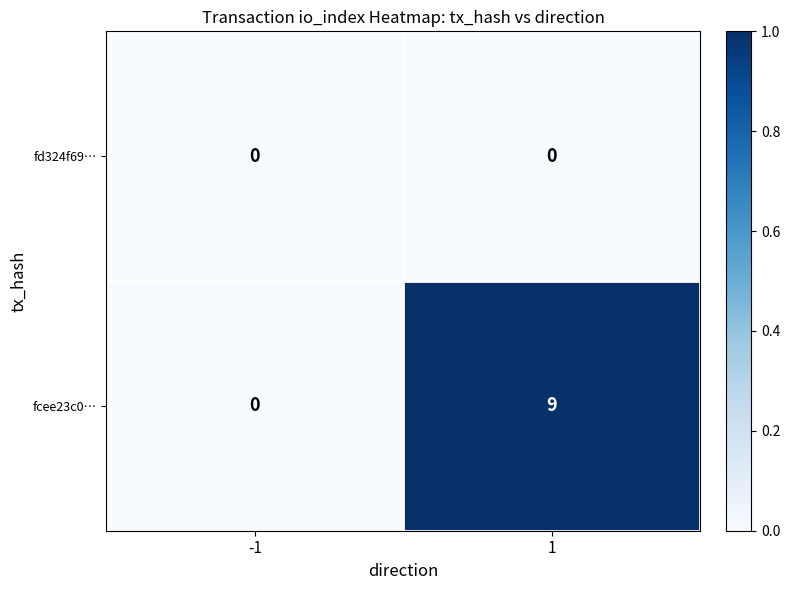

Rank the categories by fcee23c0… value from highest to lowest.

1, -1